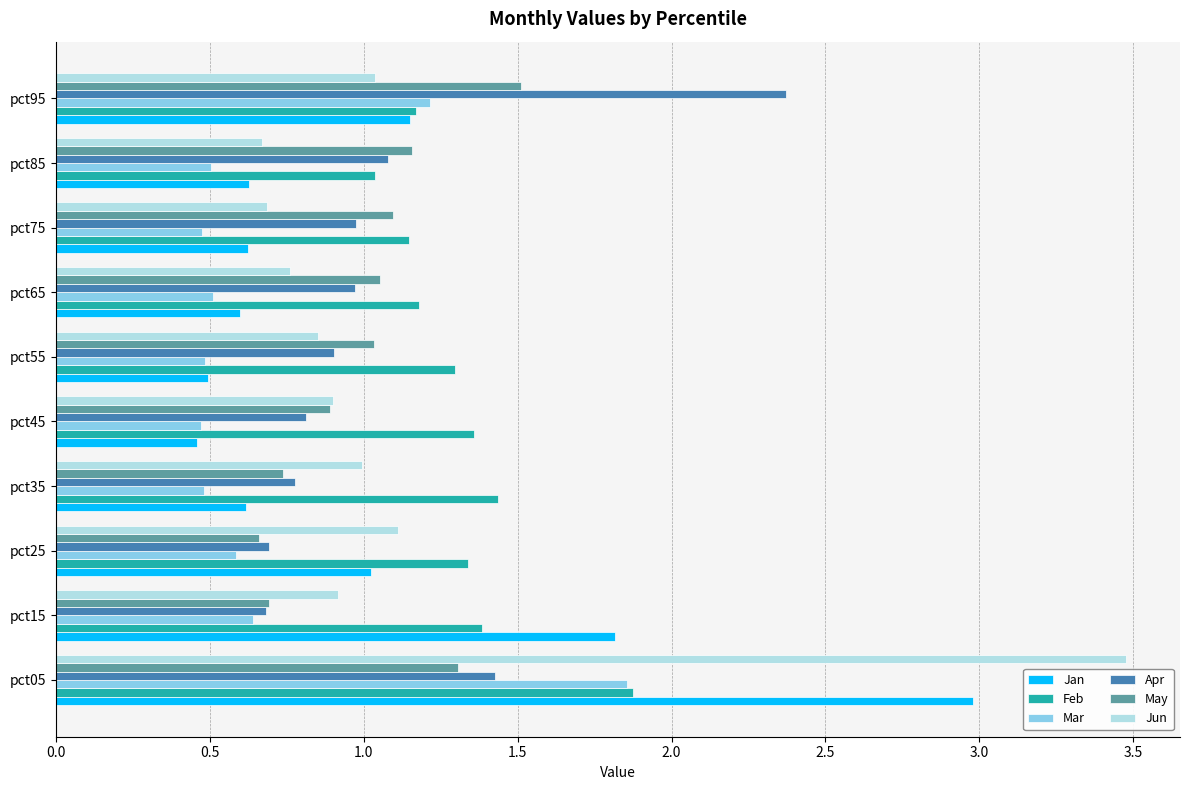

At which category is the sum across all series the highest?

pct05